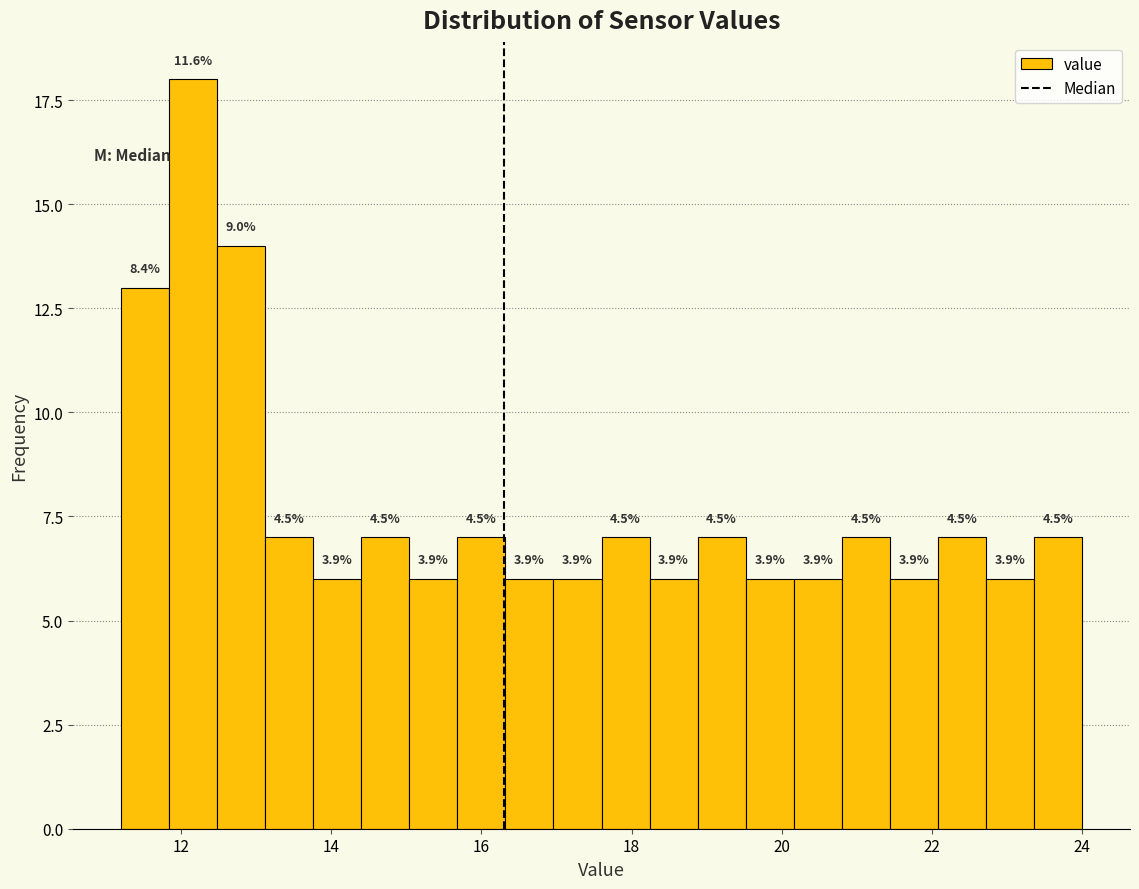

Around what value on the x-axis is the tallest bar? Give the approximate position of its centre, as read against the axis.

12.2